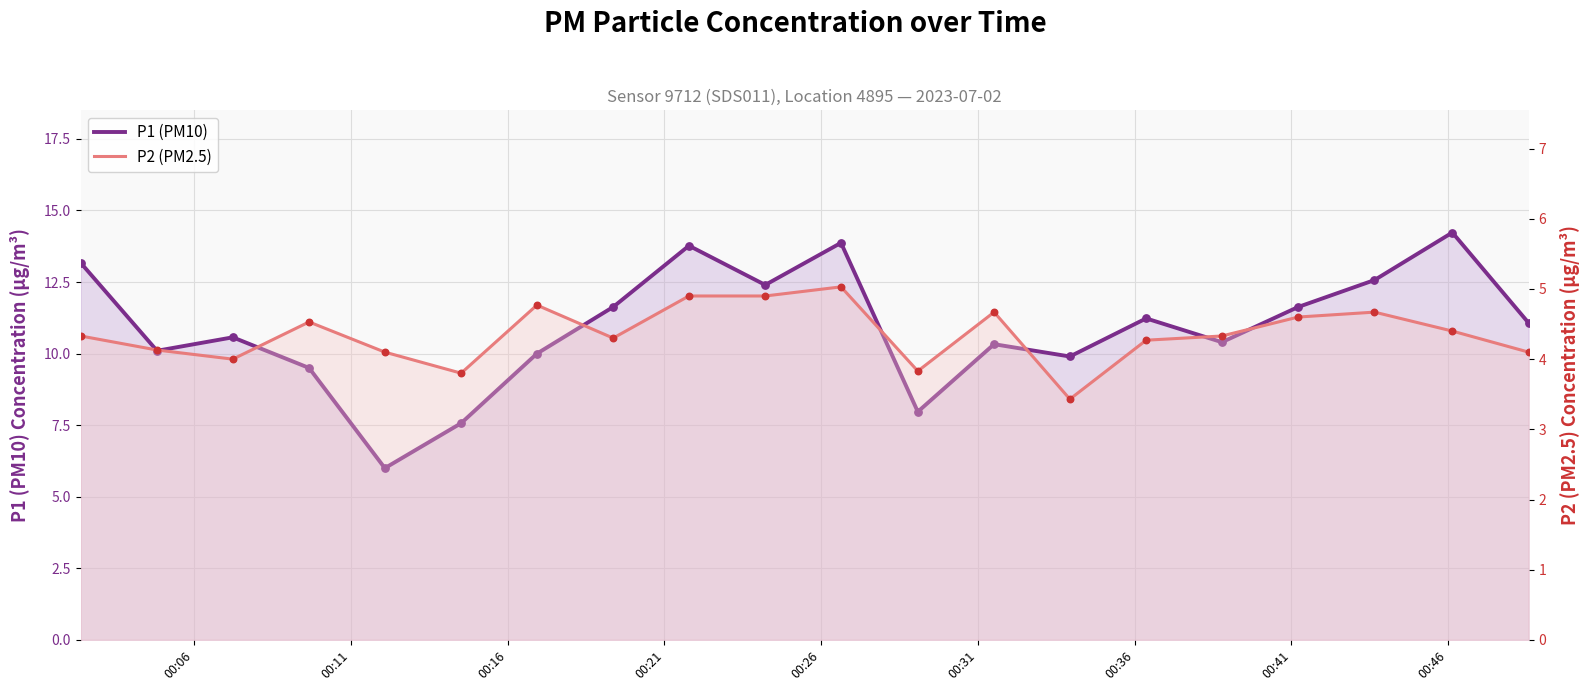

Which series contains the lowest Y value?

P2 (PM2.5)